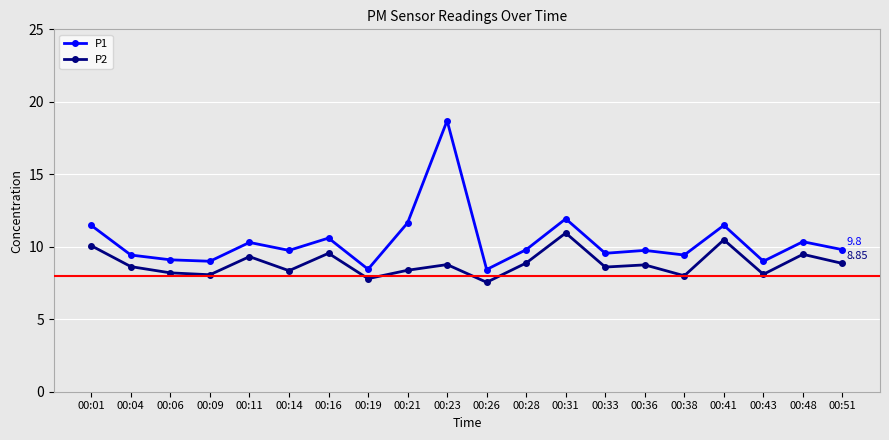

Rank the series at 00:23 from lowest to highest value.

P2, P1